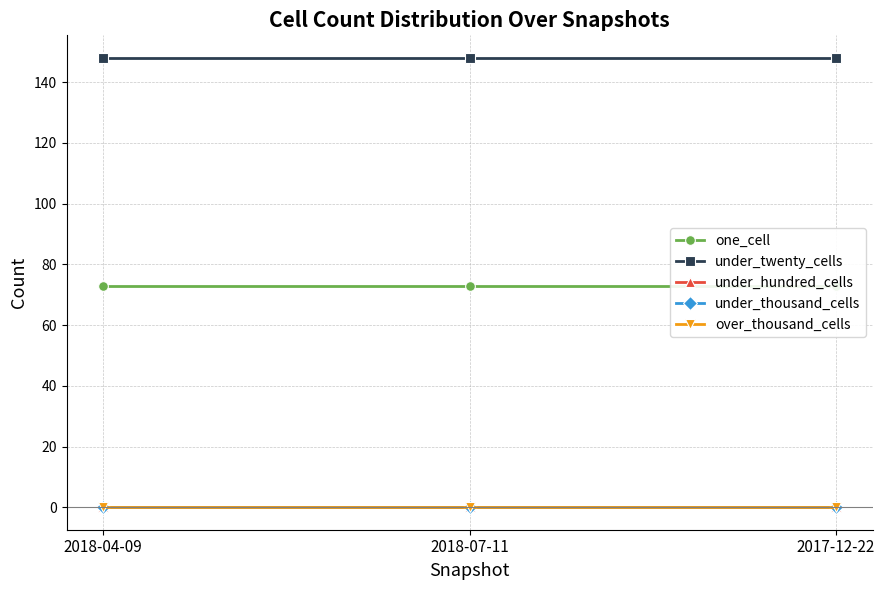

At which category is the sum across all series the highest?

2018-04-09